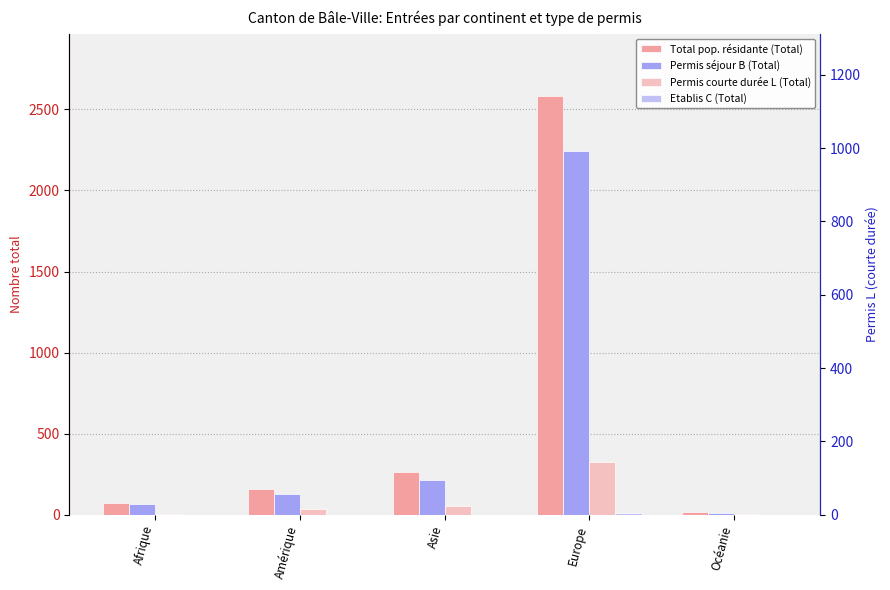

At which category is the sum across all series the highest?

Europe